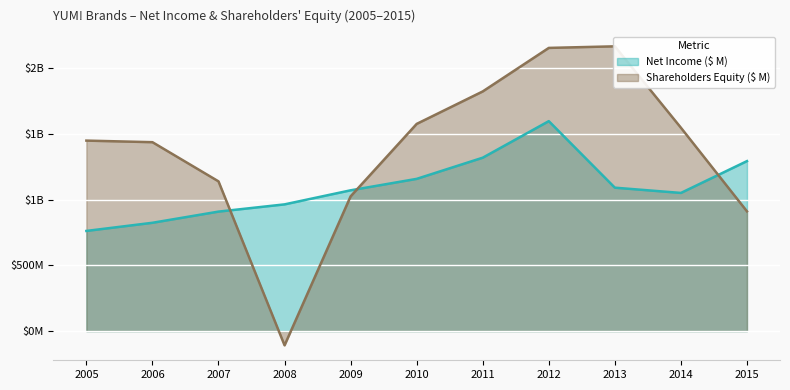

Which series changed the most between 2008 and 2013?

Shareholders Equity ($ M)